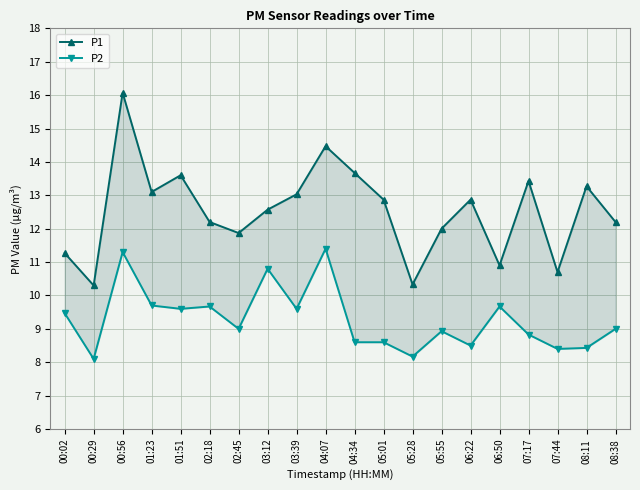

Where does the P1 series first go above 12?

00:56